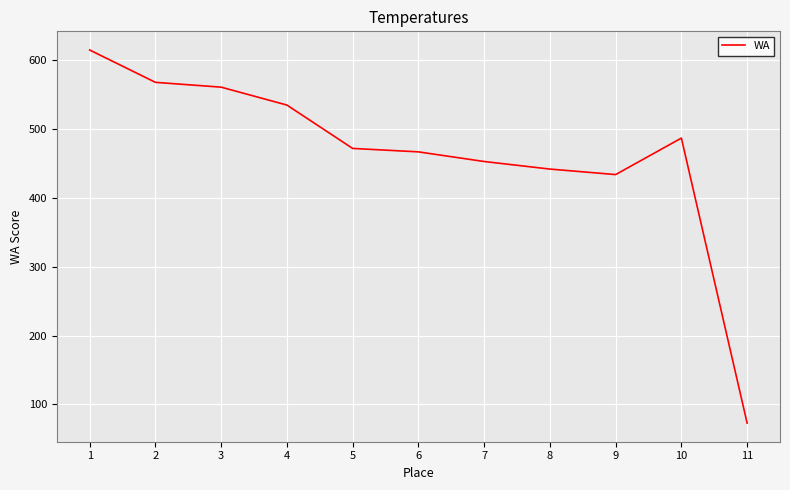

List the labels in order of value, largest first.

1, 2, 3, 4, 10, 5, 6, 7, 8, 9, 11